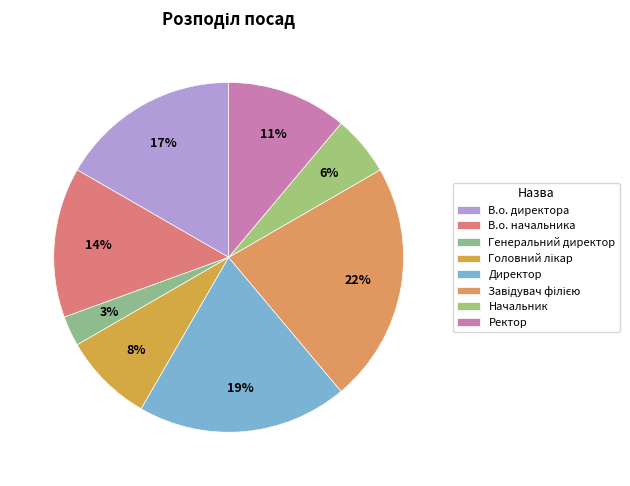

To the nearest percent, what is the average slice percentage?

12%